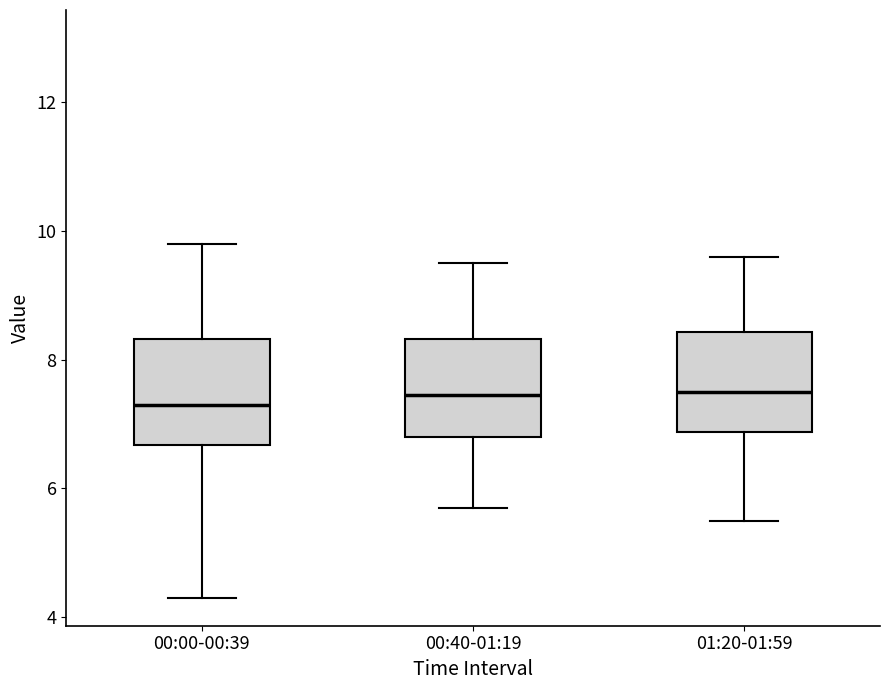

Reading left to right, transcribe this box plot: for each box, give where its median line is, the range the box spans, and where its two whiskers end, as read against the y-axis. The values are not printed on the chart, so give them approximately, as read against the axis.

00:00-00:39: median 7.4, box 6.6 to 8.4, whiskers 4.4 to 9.8
00:40-01:19: median 7.4, box 6.8 to 8.4, whiskers 5.8 to 9.6
01:20-01:59: median 7.6, box 6.8 to 8.4, whiskers 5.6 to 9.6